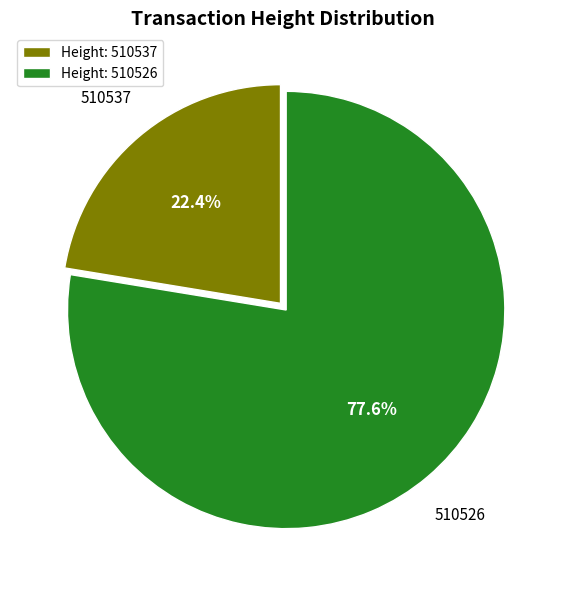

Which slice represents more than half of the pie?

Height: 510526